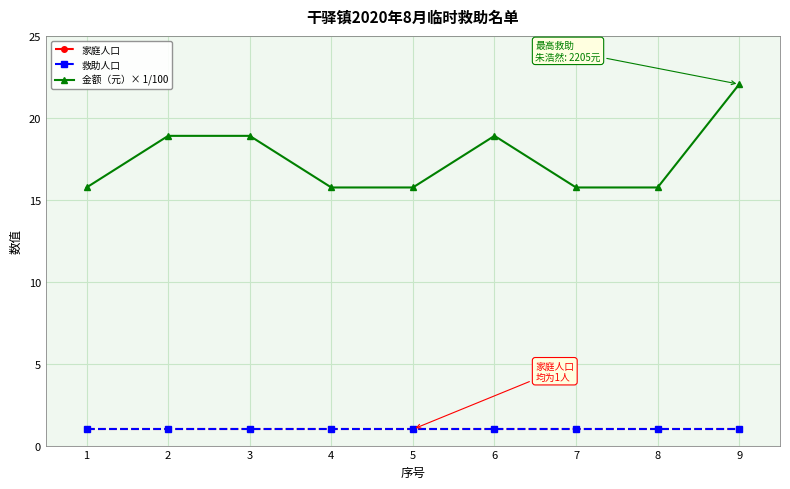

What is the average value of the 金额（元）× 1/100 series?

17.5